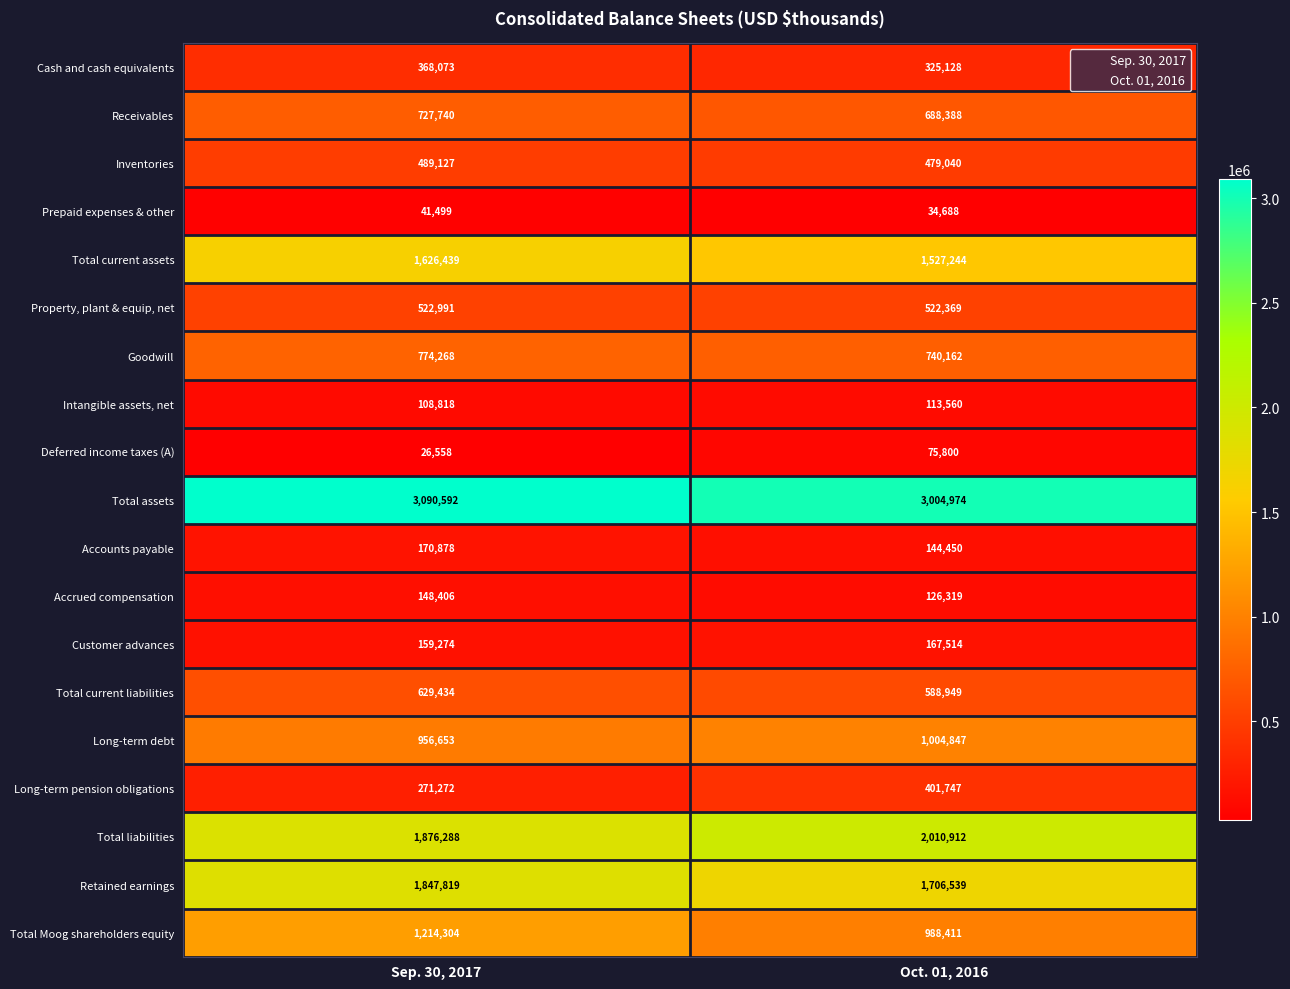

What is the total value across all series at Sep. 30, 2017?

15050433